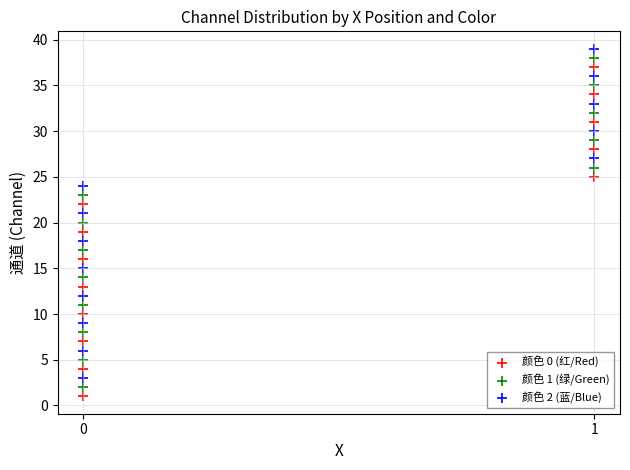

Across all data points, what is the range of Y values (max minus min)?

38